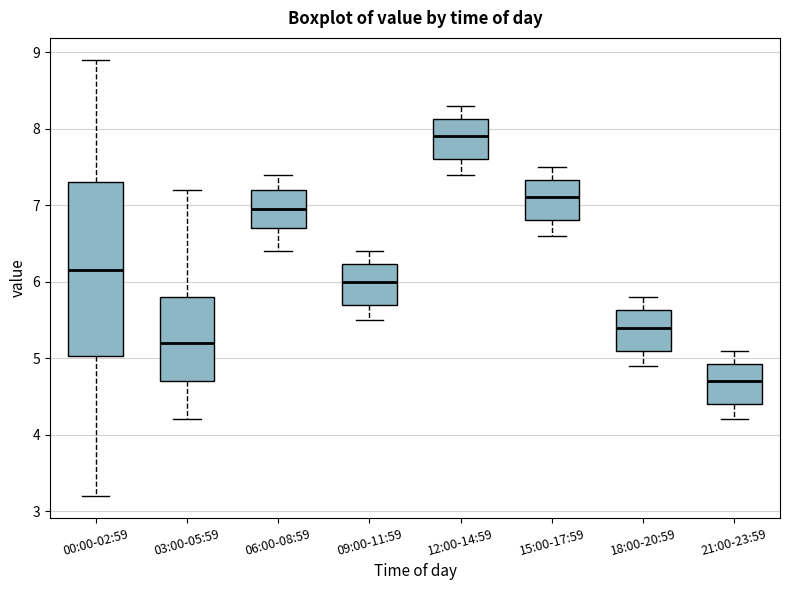

Where does the upper whisker of the box for 15:00-17:59 end on the y-axis? The values are not printed on the chart, so give them approximately, as read against the axis.

7.5